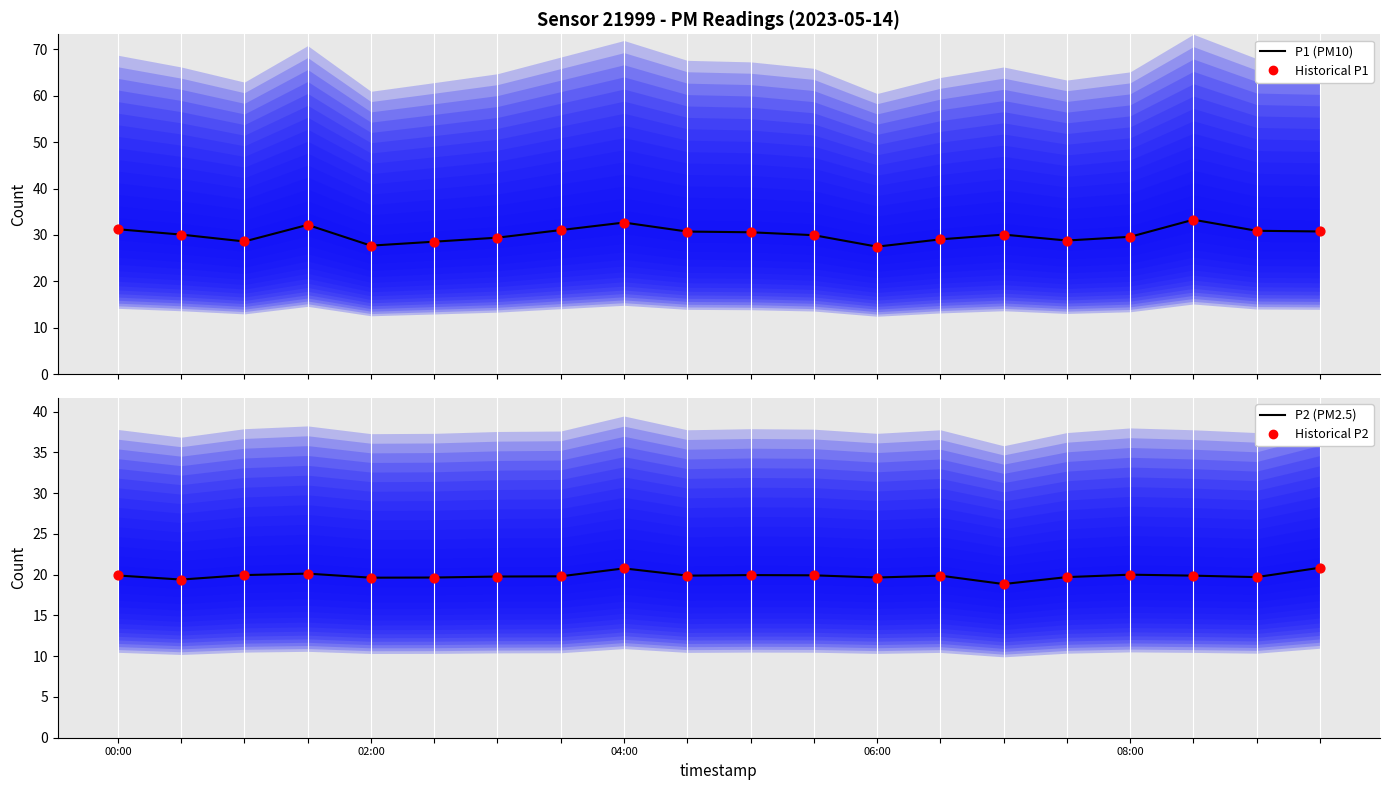

Which series reaches the minimum Y coordinate?

P2 (PM2.5)